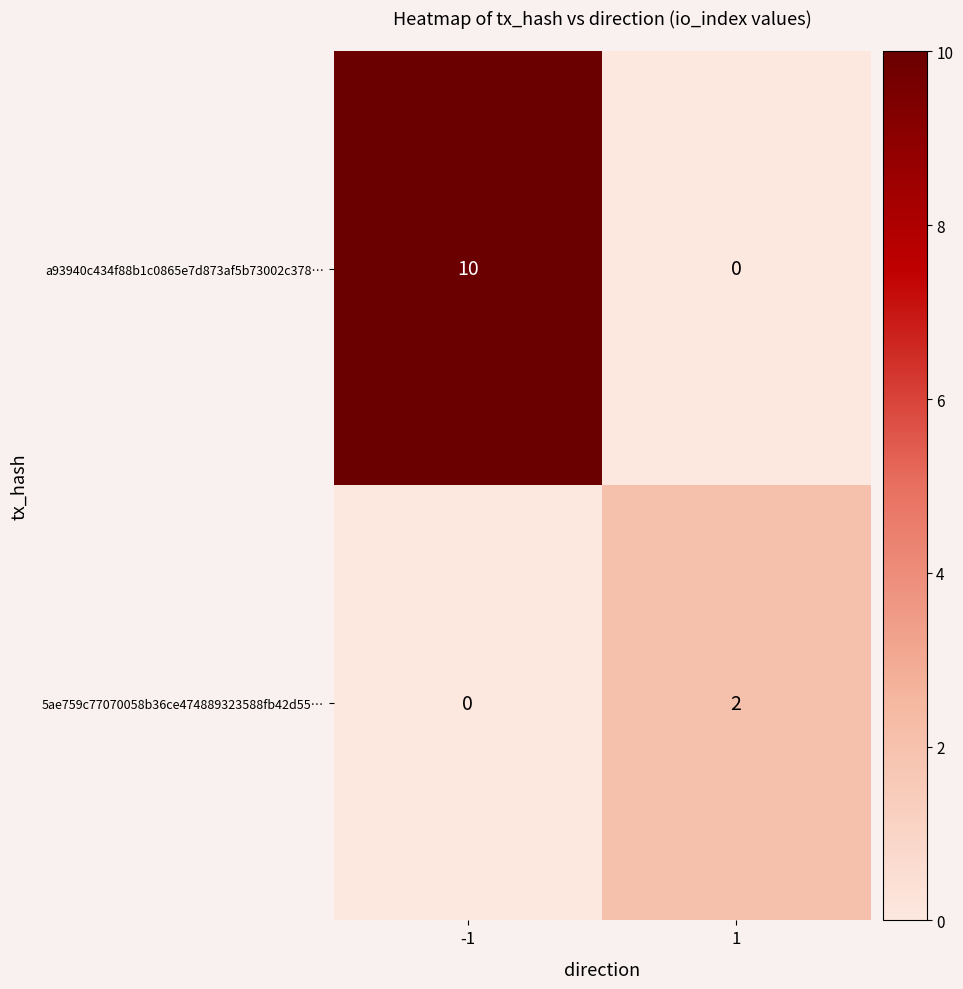

Reading right to left, list all the values displayed in this chart.

a93940c434f88b1c0865e7d873af5b73002c378…: 1=0	-1=10
5ae759c77070058b36ce474889323588fb42d55…: 1=2	-1=0